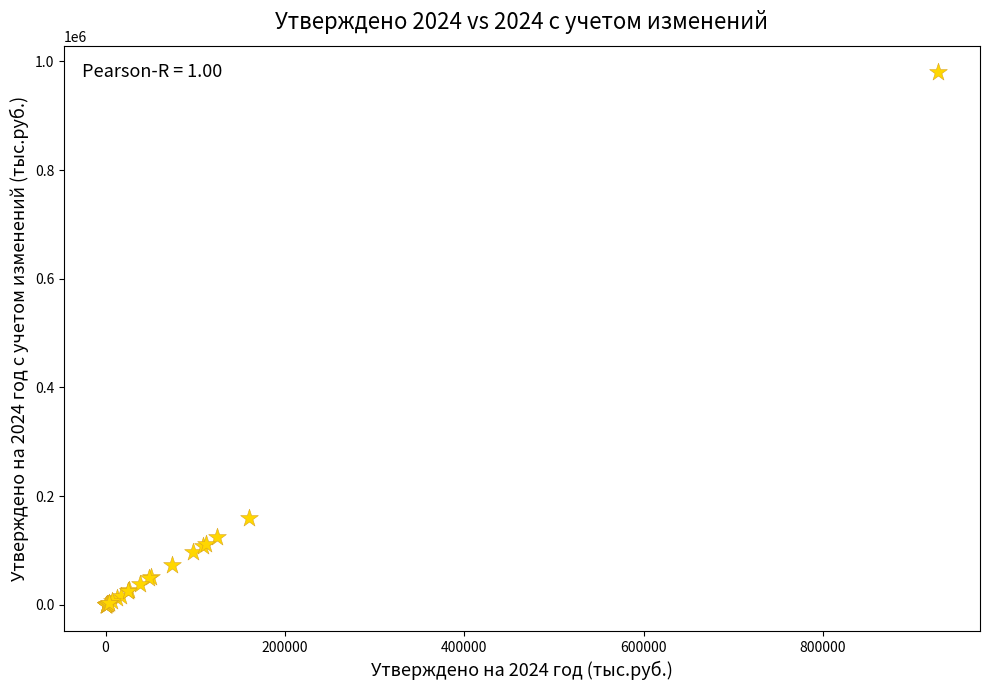

What Y value in the scatter plot is closest to 490002?

159870.0